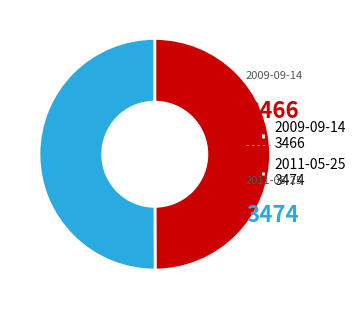

Combined, do 2009-09-14 3466 and 2011-05-25 3474 account for over 50%?

Yes